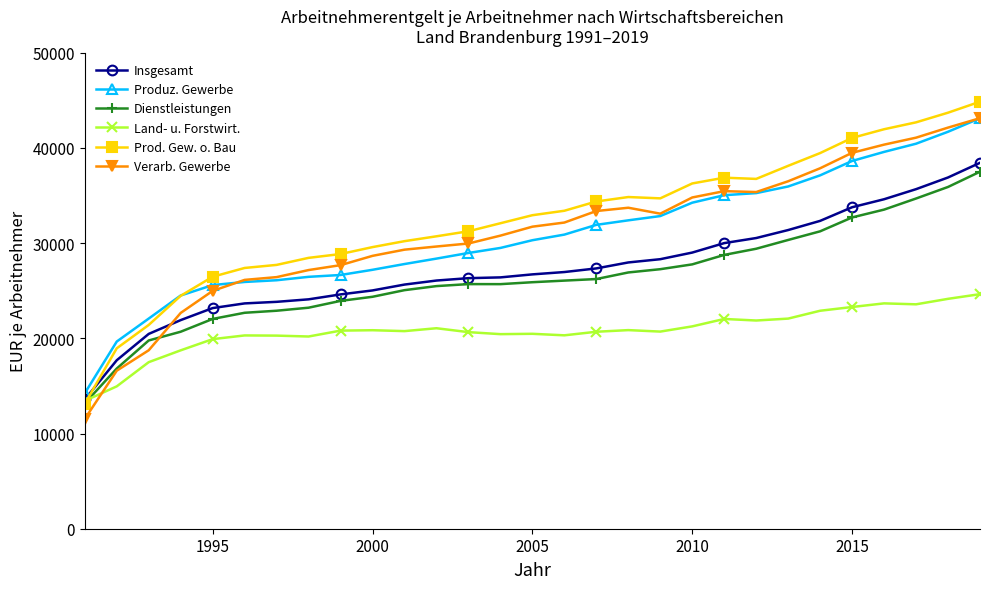

What is the smallest value displayed?

11532